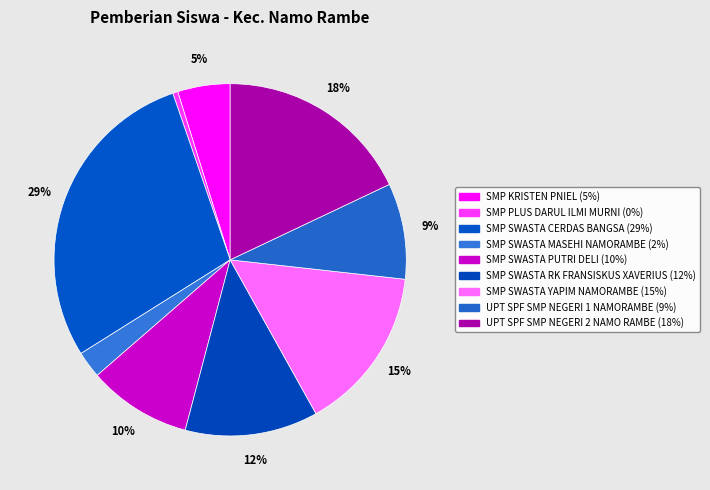

Is there any slice that represents more than half of the pie?

No